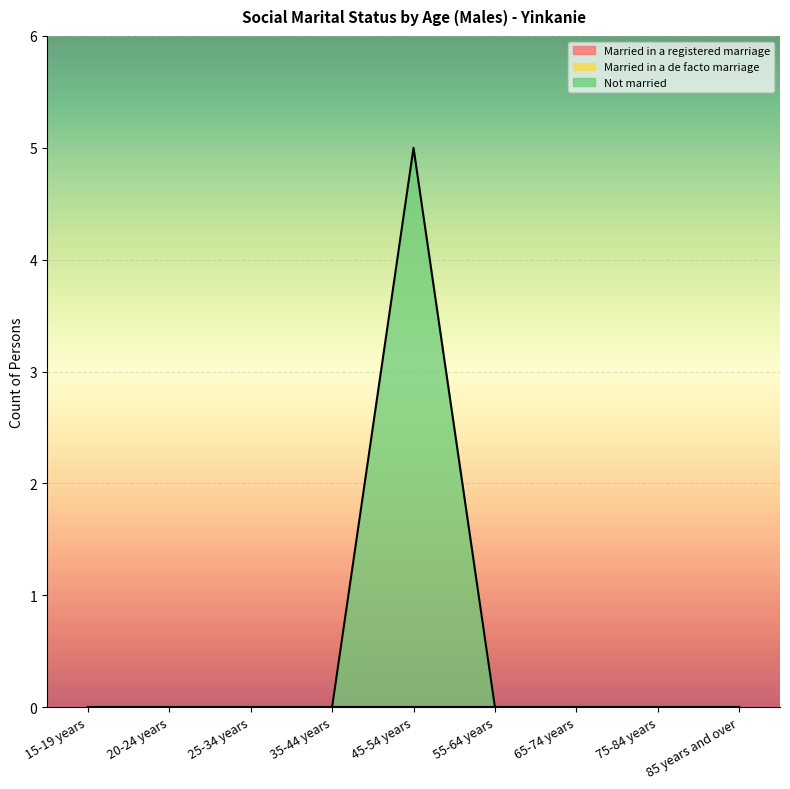

Reading left to right, what are all the values shown in this chart?

Married in a registered marriage: 15-19 years=0	20-24 years=0	25-34 years=0	35-44 years=0	45-54 years=0	55-64 years=0	65-74 years=0	75-84 years=0	85 years and over=0
Married in a de facto marriage: 15-19 years=0	20-24 years=0	25-34 years=0	35-44 years=0	45-54 years=0	55-64 years=0	65-74 years=0	75-84 years=0	85 years and over=0
Not married: 15-19 years=0	20-24 years=0	25-34 years=0	35-44 years=0	45-54 years=5	55-64 years=0	65-74 years=0	75-84 years=0	85 years and over=0